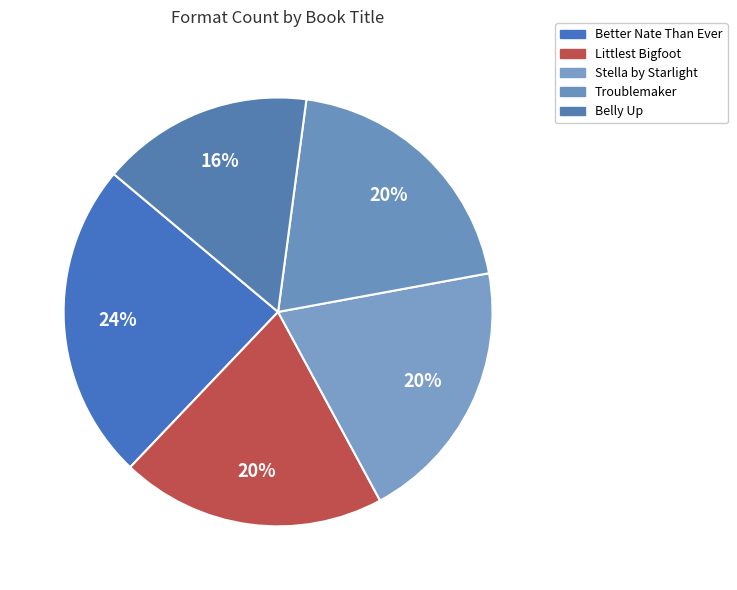

How many slices are in this pie chart?

5